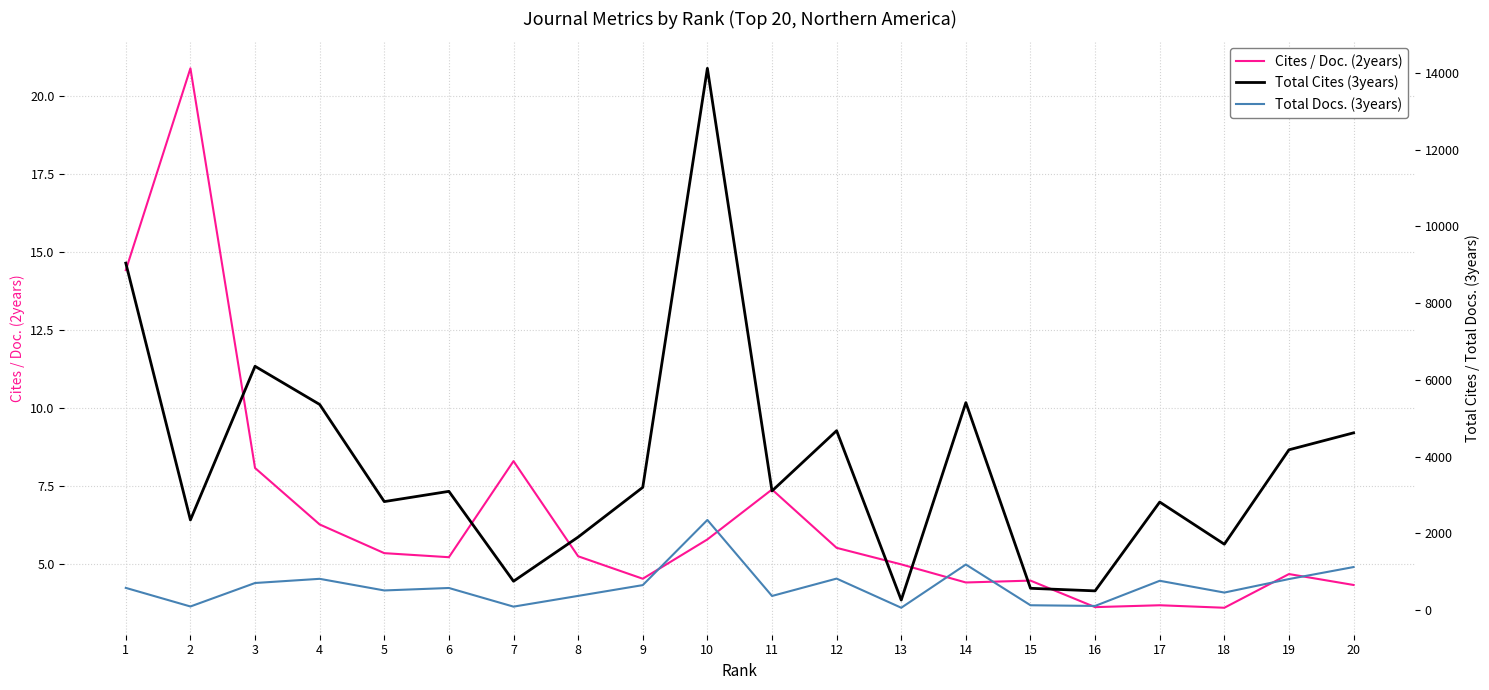

How many lines are shown in the chart?

3